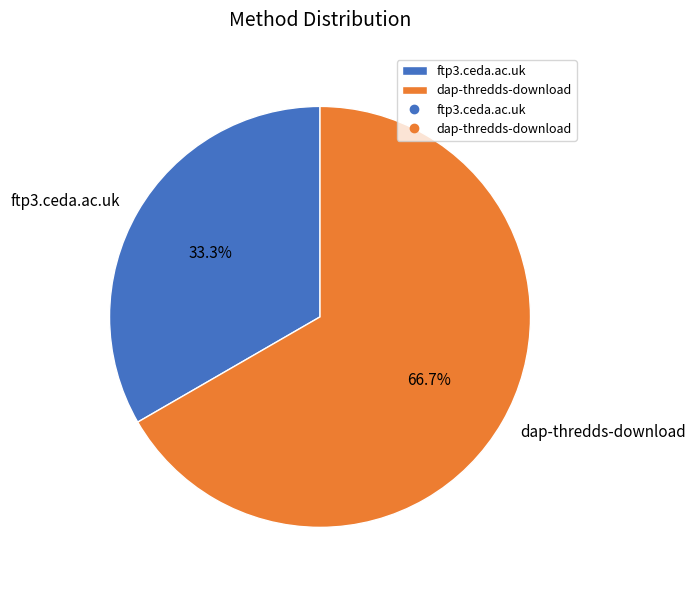

What is the ratio of the value at dap-thredds-download to the value at ftp3.ceda.ac.uk?

2.0